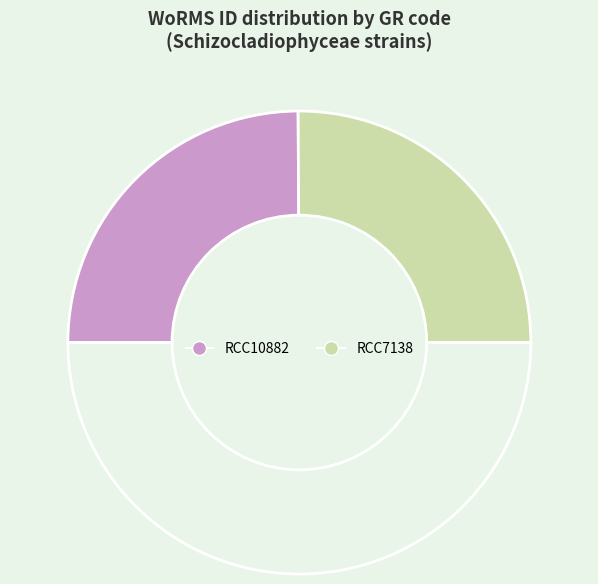

Count the number of slices in the pie.

3